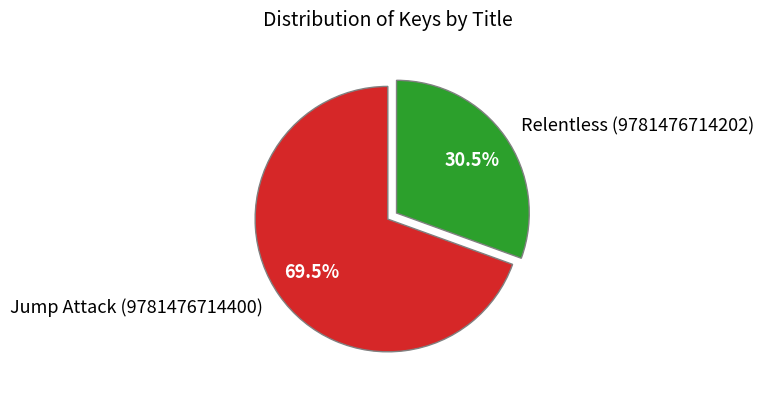

What percentage do Jump Attack (9781476714400) and Relentless (9781476714202) together represent?

100.0%